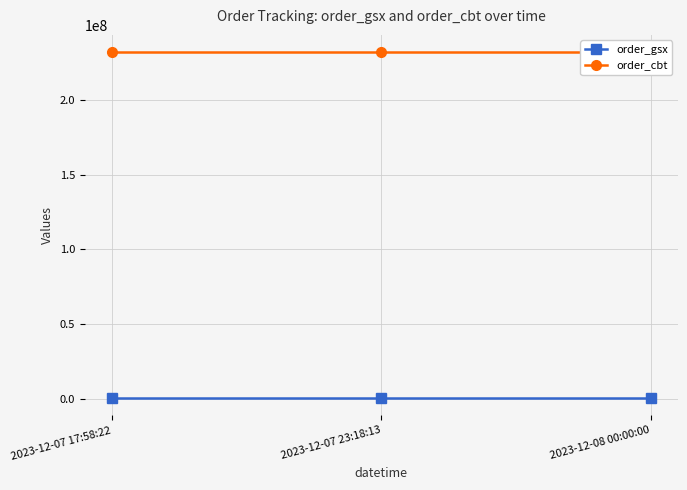

List the series in order of their peak value, lowest first.

order_gsx, order_cbt